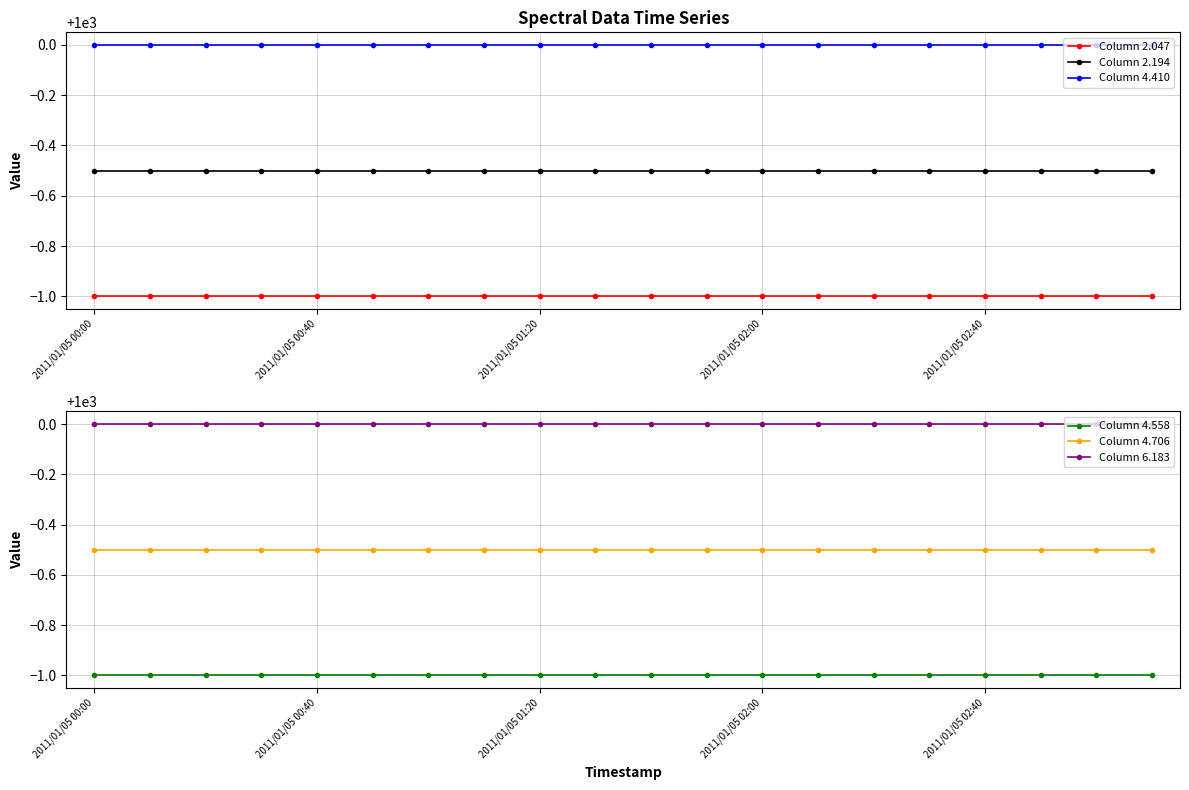

Which series has the widest spread of values?

Column 2.047